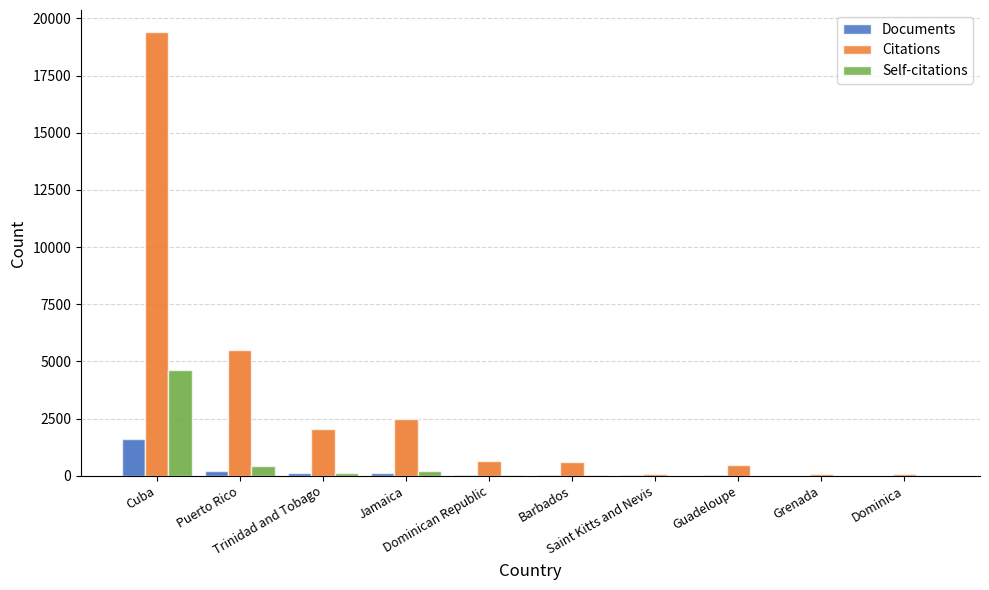

What is the label of the 5th bar from the right?

Barbados